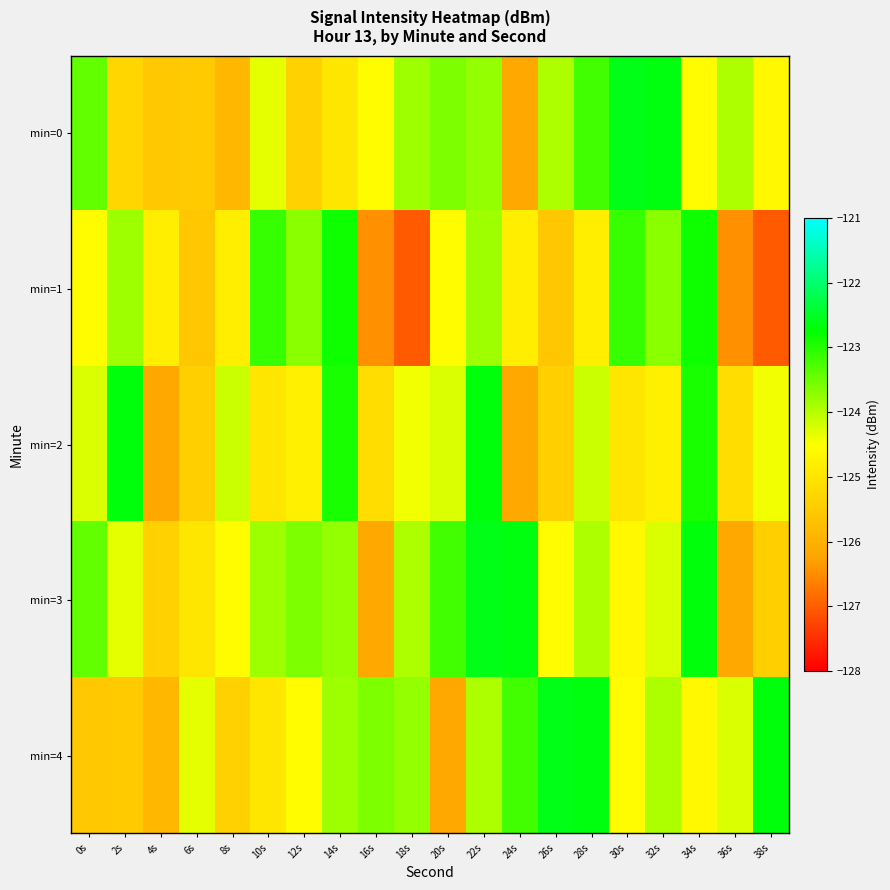

Which series has the largest range (max minus min)?

min=1